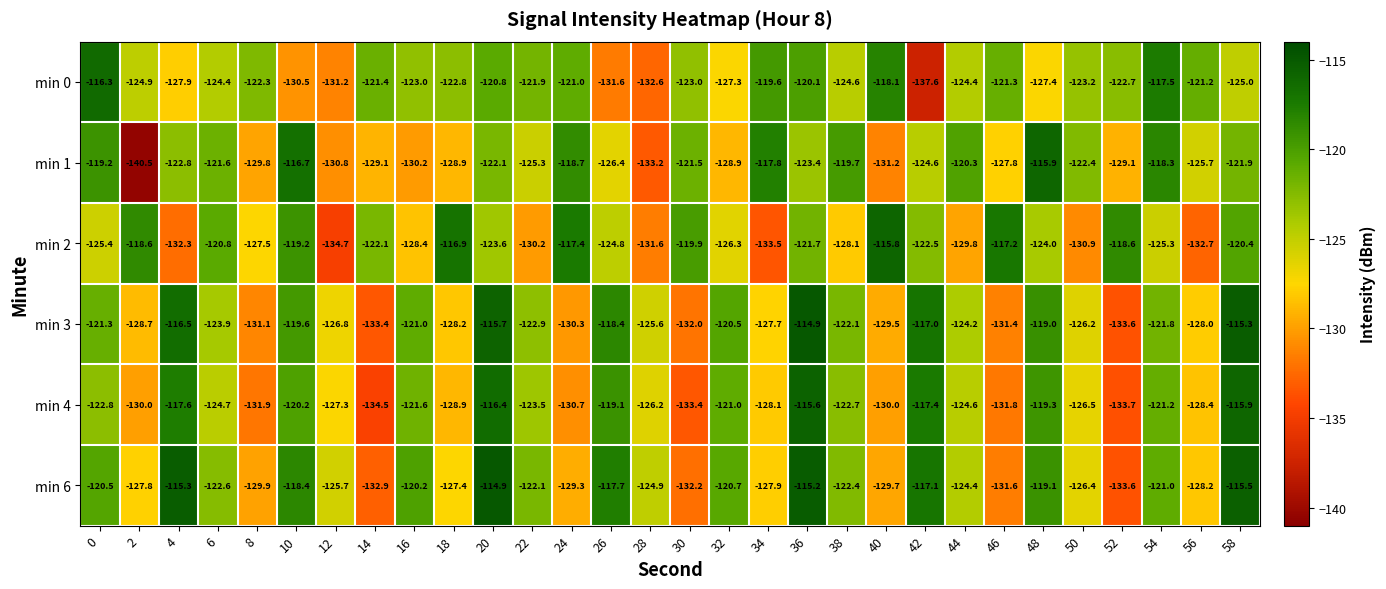

The min 3 series shows -120.5 at 32. True or false?

True